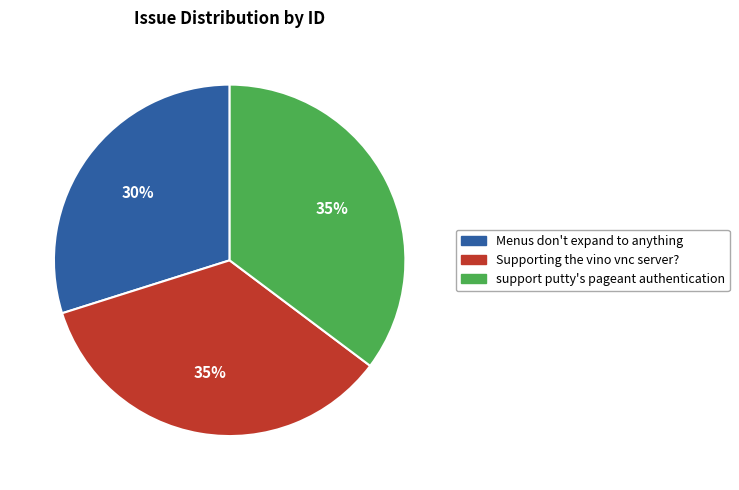

To the nearest percent, what is the average slice percentage?

33%